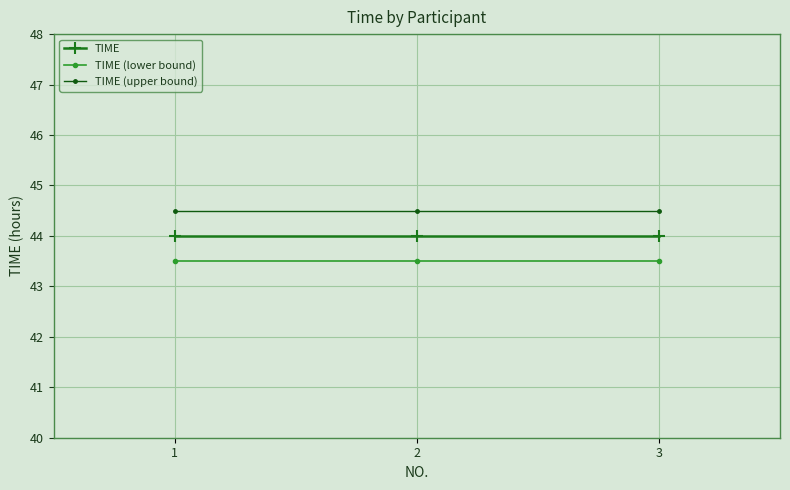

Is it true that TIME (lower bound) equals 76.5 at 1?

False